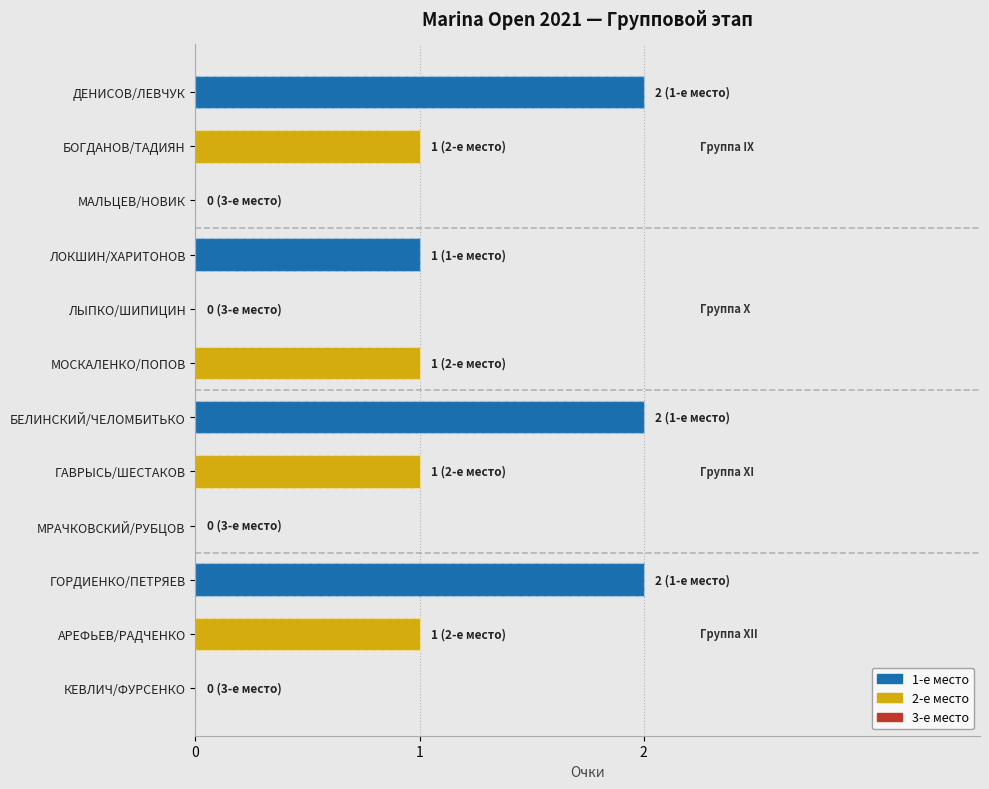

The value at МАЛЬЦЕВ/НОВИК is 0. True or false?

True